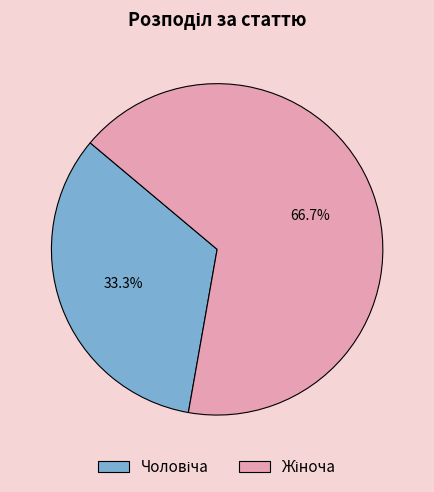

Is there any slice that represents more than half of the pie?

Yes